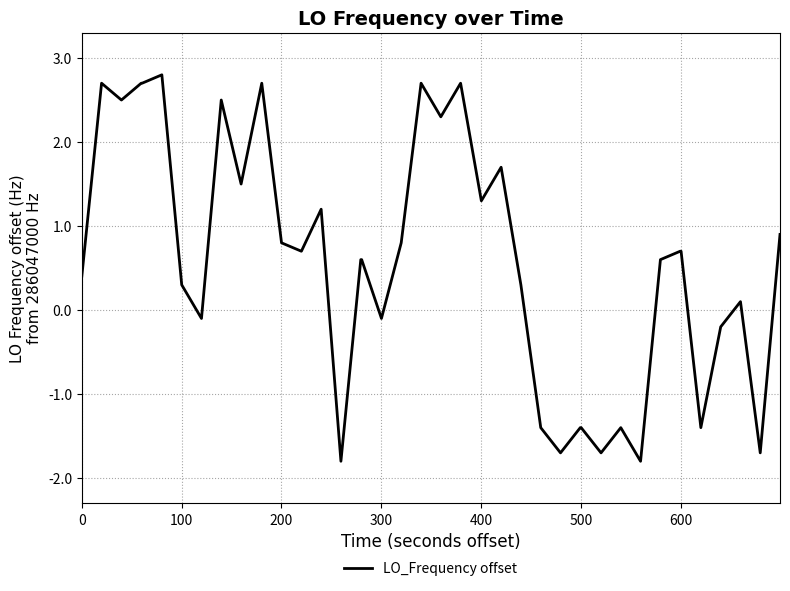

What is the difference between the maximum and minimum values?

4.6